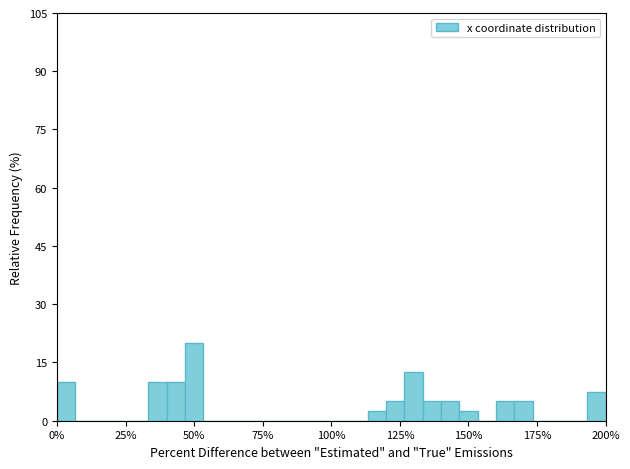

Around what value on the x-axis is the tallest bar? Give the approximate position of its centre, as read against the axis.

50